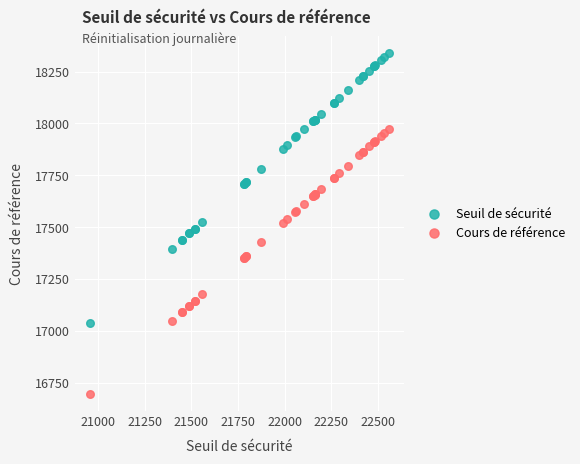

Which series has the widest spread of Y values?

Seuil de sécurité